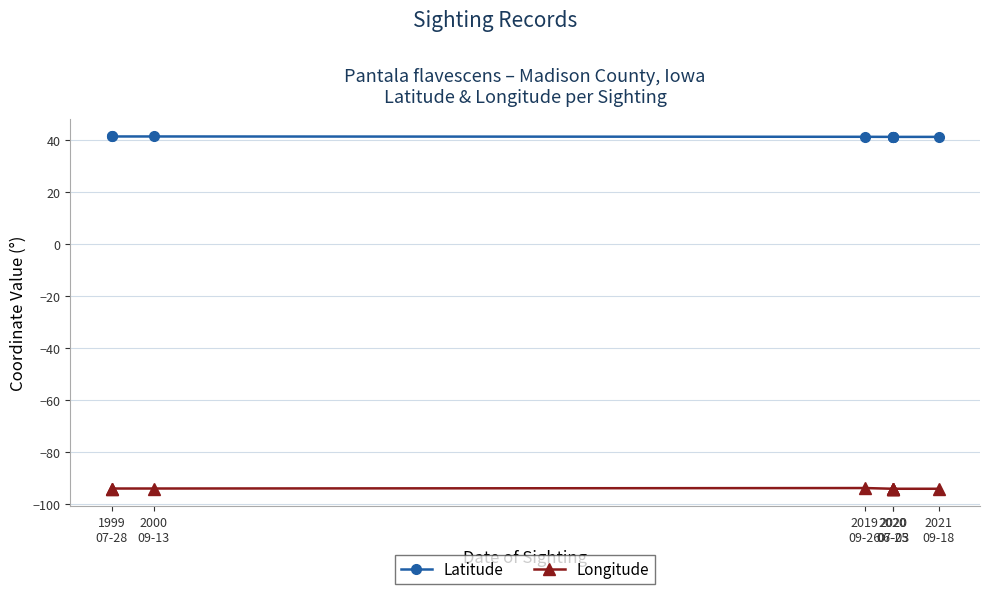

Is the value of Longitude at 1999 07-28 greater than the value of Latitude at 2020 07-03?

No